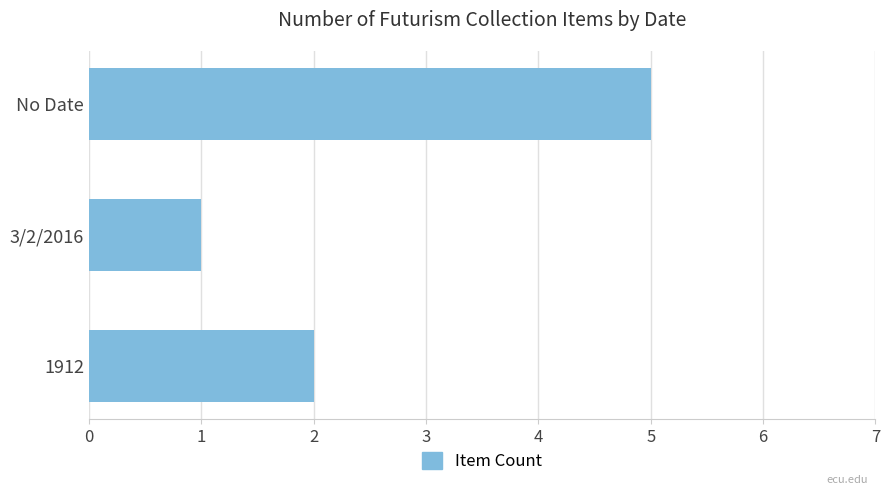

Reading bottom to top, extract all data points from this chart.

2	1	5